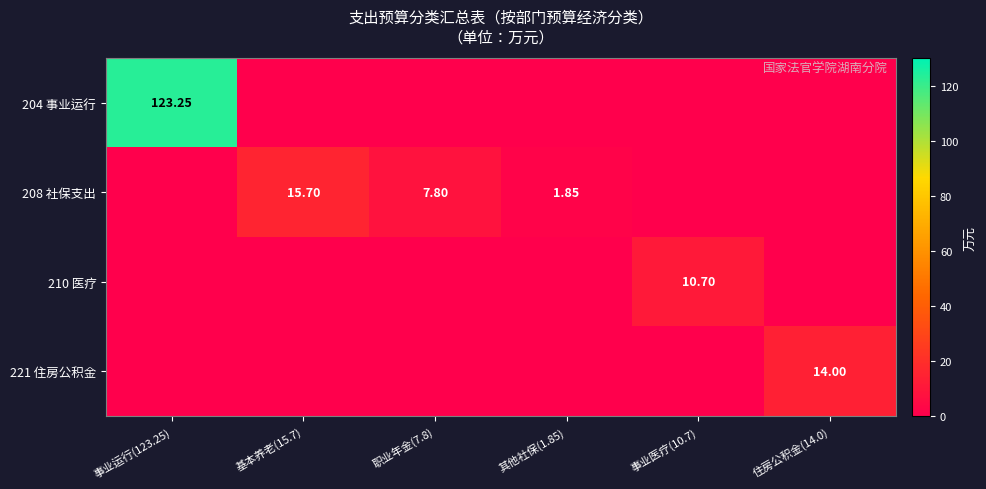

Is it true that 208 社保支出 equals 11.8 at 职业年金(7.8)?

False